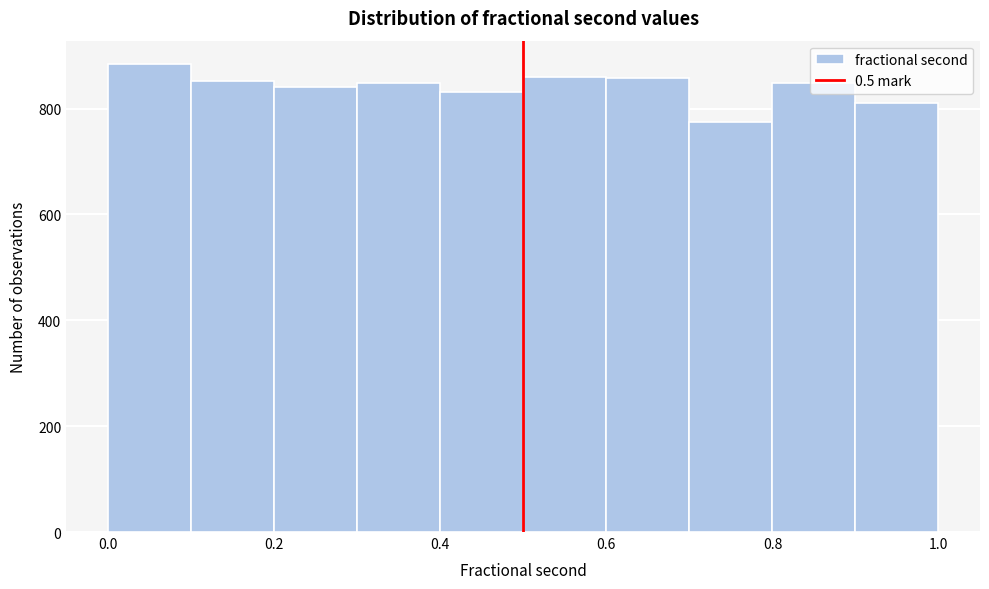

Over which range of the x-axis is the bar tallest?

0.0 to 0.1